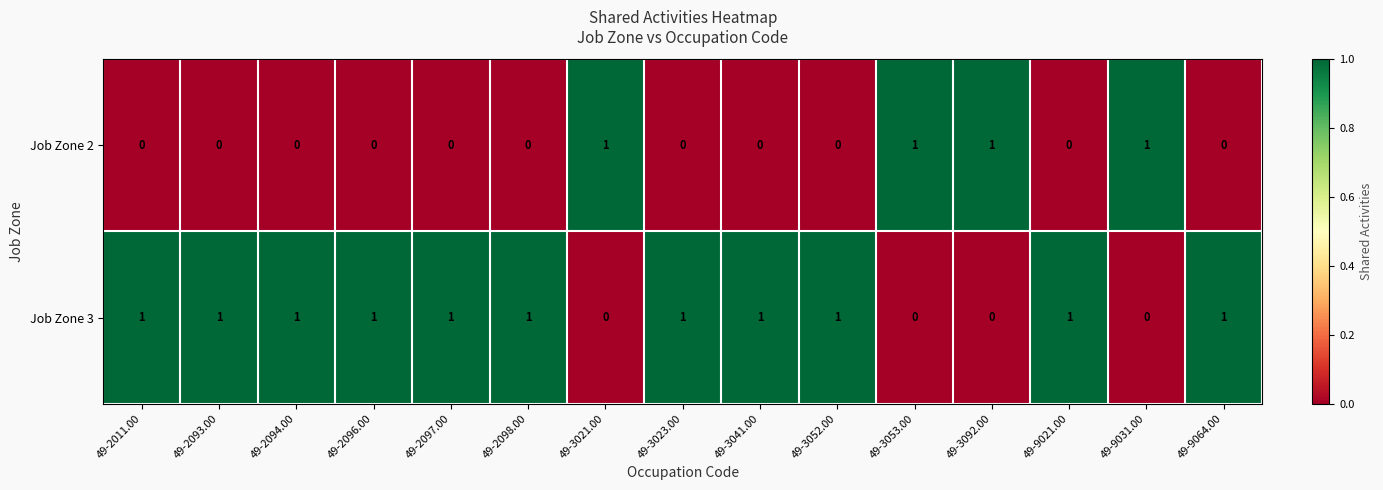

How many categories are shown in the chart?

15